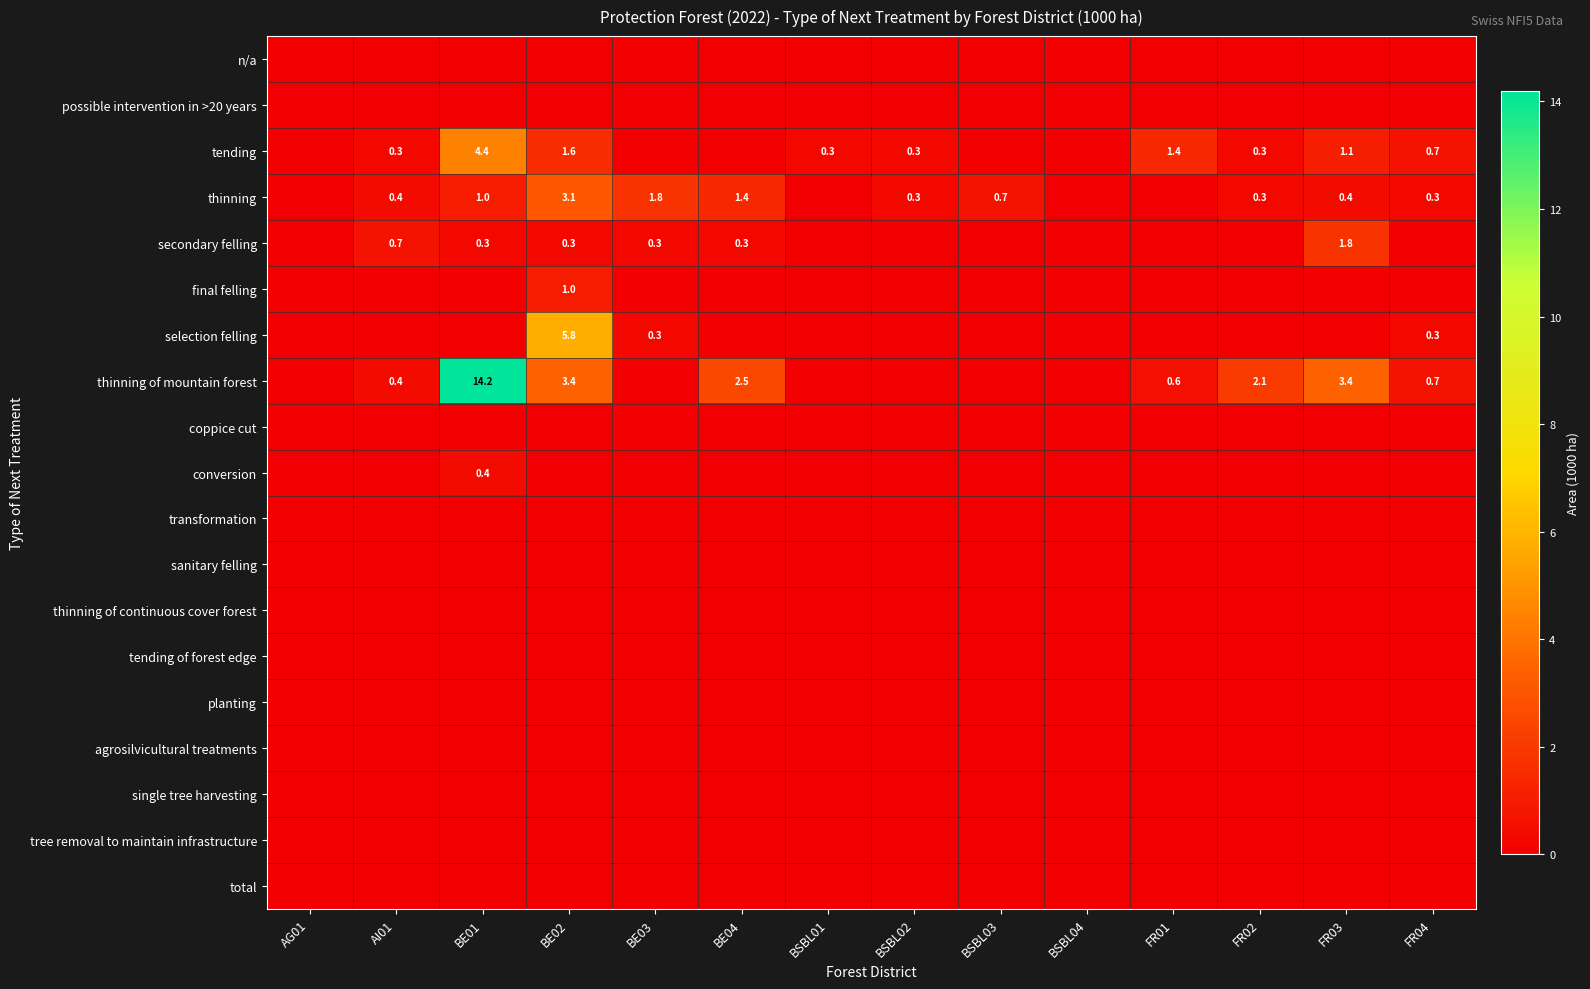

What is the sum of the thinning values at FR03 and BSBL03?

1.1